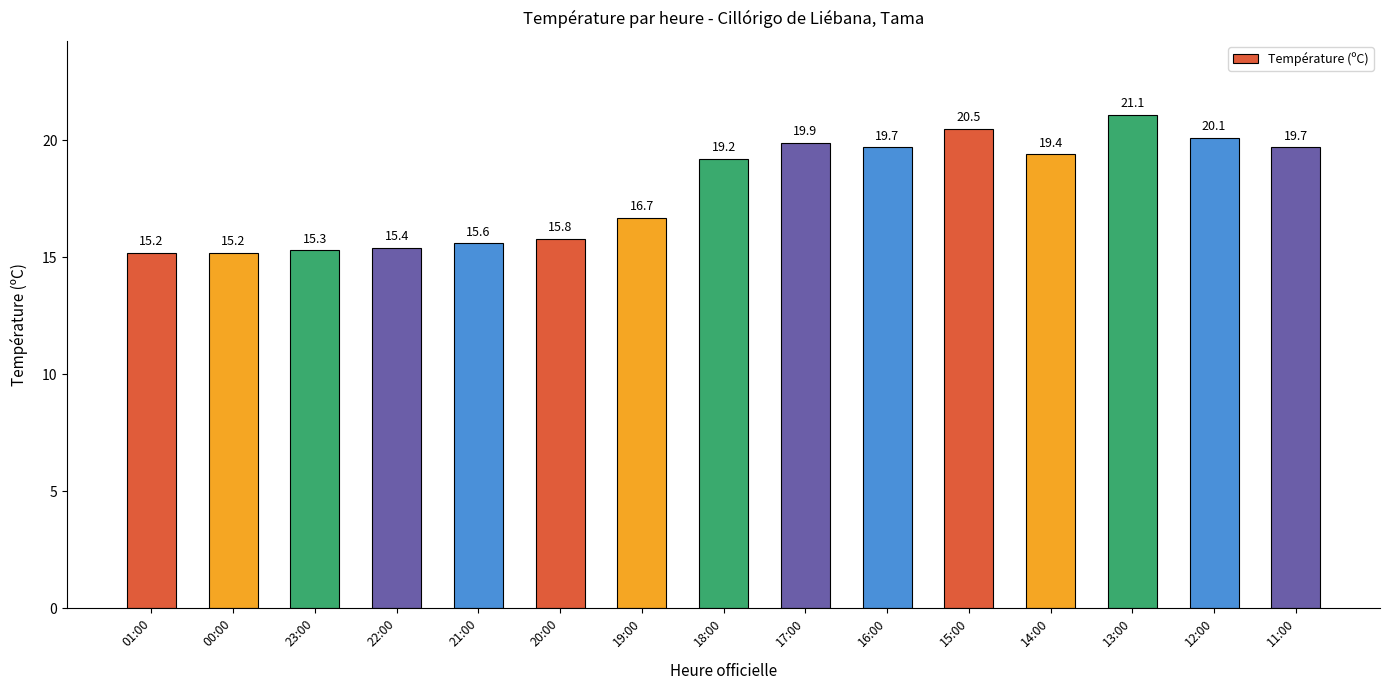

What is the sum of all values?

268.8